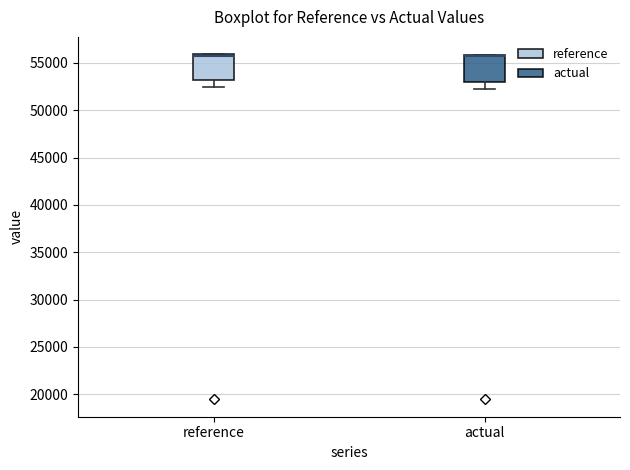

Where is the upper edge of the box for actual on the y-axis? The values are not printed on the chart, so give them approximately, as read against the axis.

56000